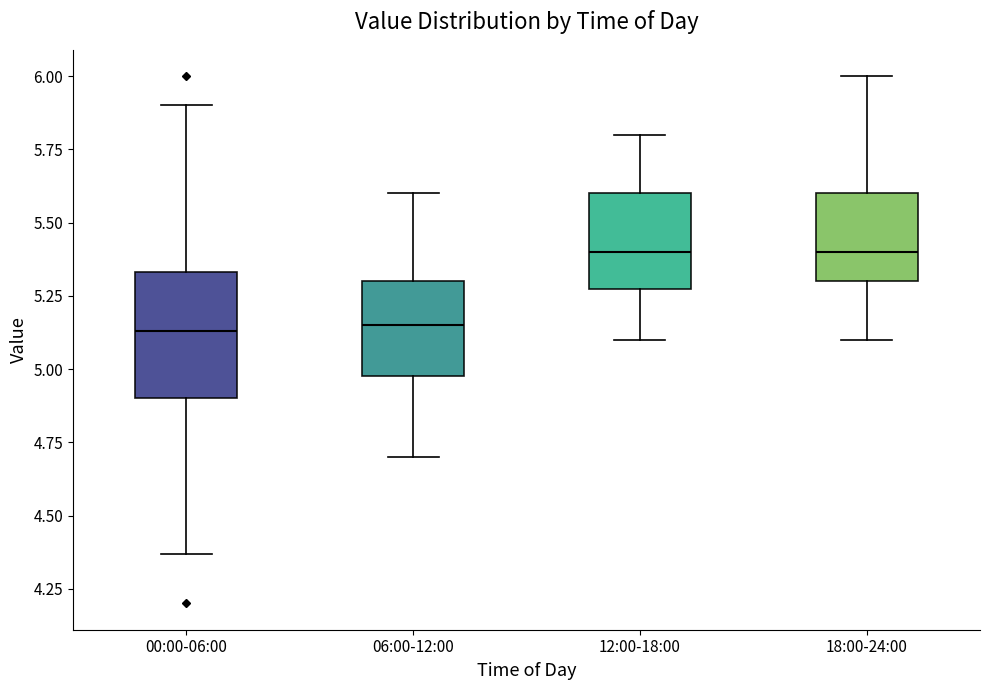

Reading left to right, transcribe this box plot: for each box, give where its median line is, the range the box spans, and where its two whiskers end, as read against the y-axis. The values are not printed on the chart, so give them approximately, as read against the axis.

00:00-06:00: median 5.15, box 4.90 to 5.35, whiskers 4.35 to 5.90
06:00-12:00: median 5.15, box 5.00 to 5.30, whiskers 4.70 to 5.60
12:00-18:00: median 5.40, box 5.30 to 5.60, whiskers 5.10 to 5.80
18:00-24:00: median 5.40, box 5.30 to 5.60, whiskers 5.10 to 6.00